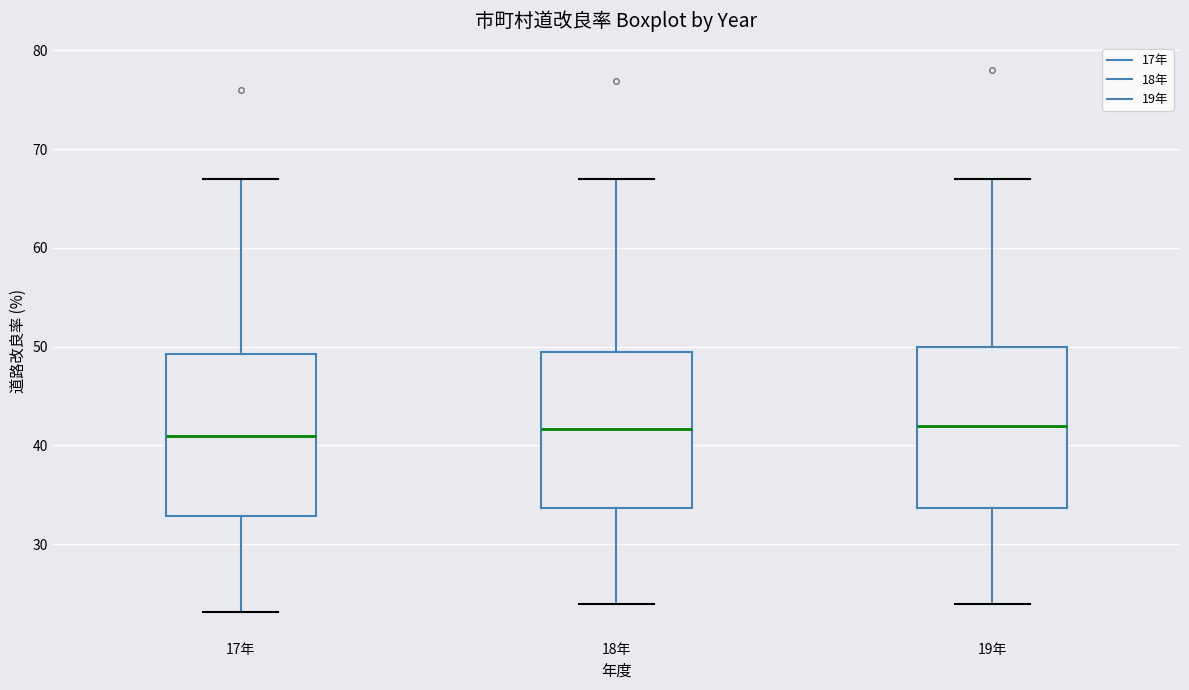

Reading left to right, transcribe this box plot: for each box, give where its median line is, the range the box spans, and where its two whiskers end, as read against the y-axis. The values are not printed on the chart, so give them approximately, as read against the axis.

17年: median 41, box 33 to 49, whiskers 23 to 67
18年: median 42, box 34 to 49, whiskers 24 to 67
19年: median 42, box 34 to 50, whiskers 24 to 67